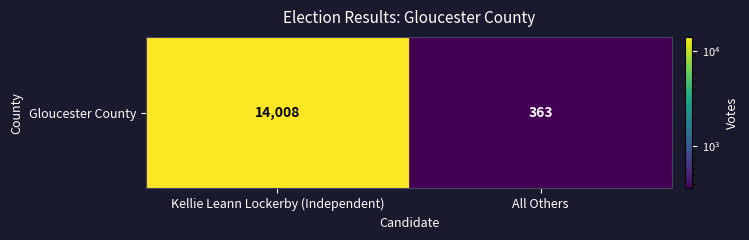

Reading left to right, extract all data points from this chart.

14008	363